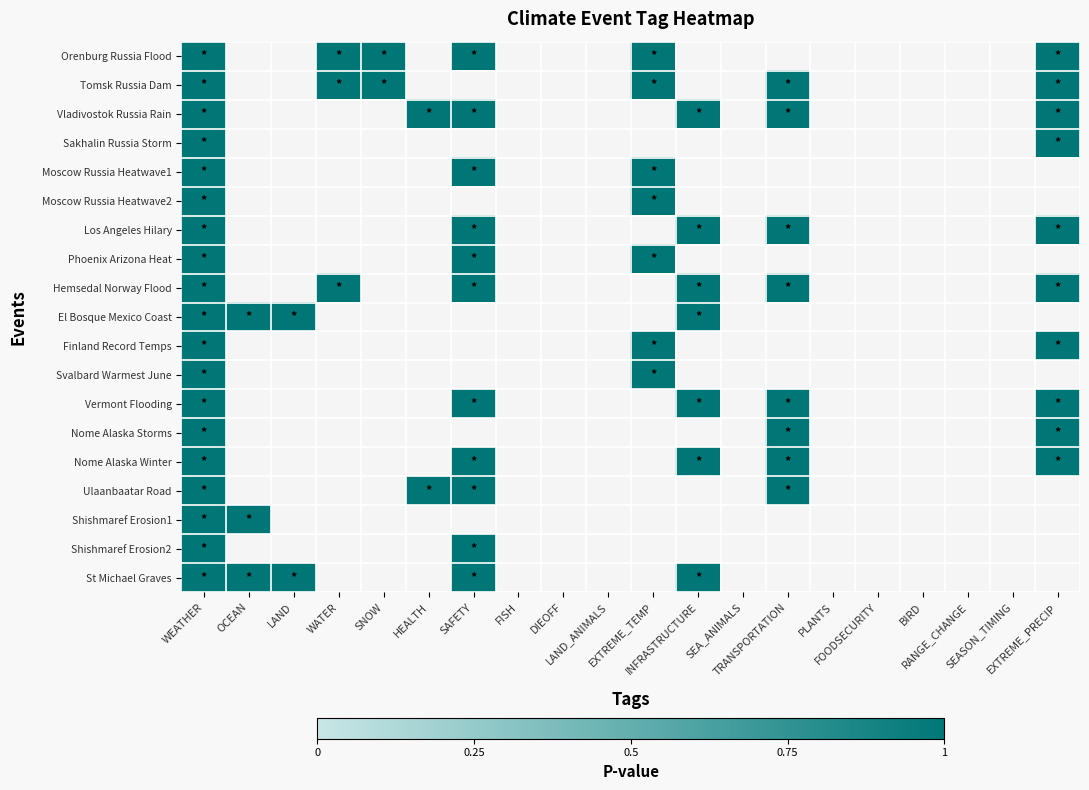

Is the value of Vermont Flooding at WEATHER greater than the value of Los Angeles Hilary at TRANSPORTATION?

No